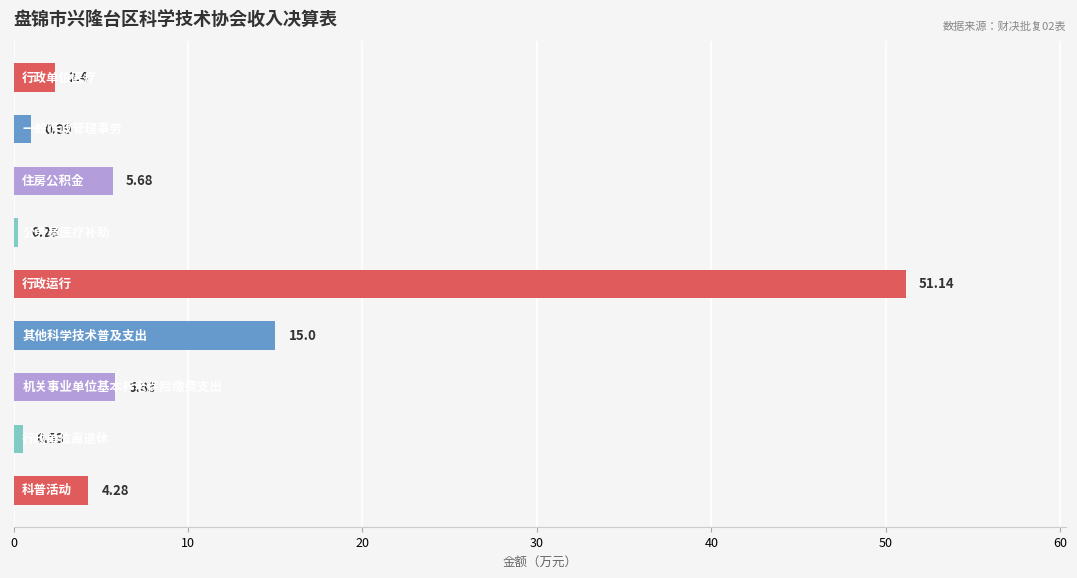

What is the difference between the second highest and second lowest values?

14.5